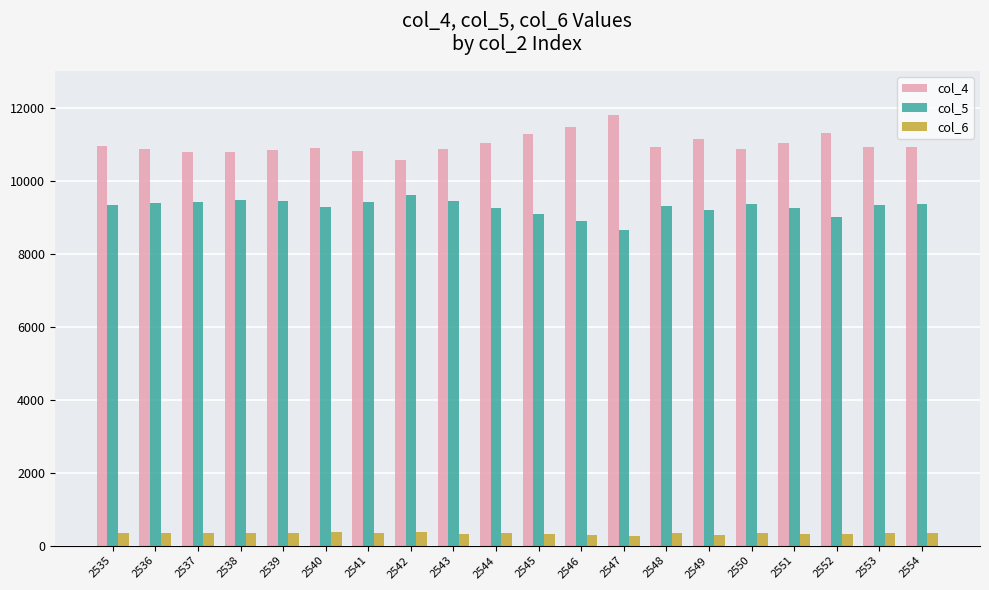

List the series in order of their overall mean, highest first.

col_4, col_5, col_6